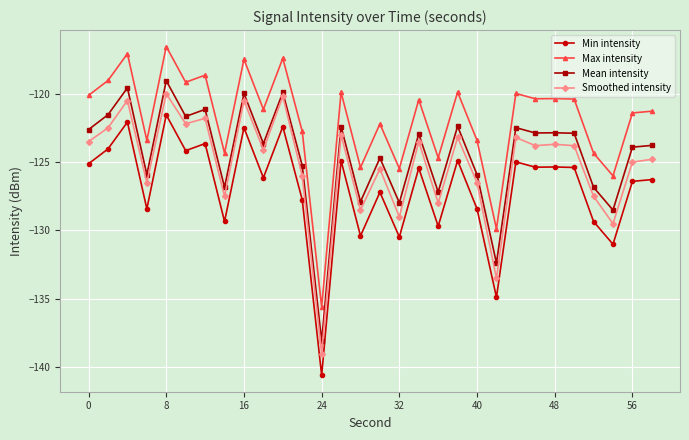

What is the minimum value shown in the chart?

-140.6